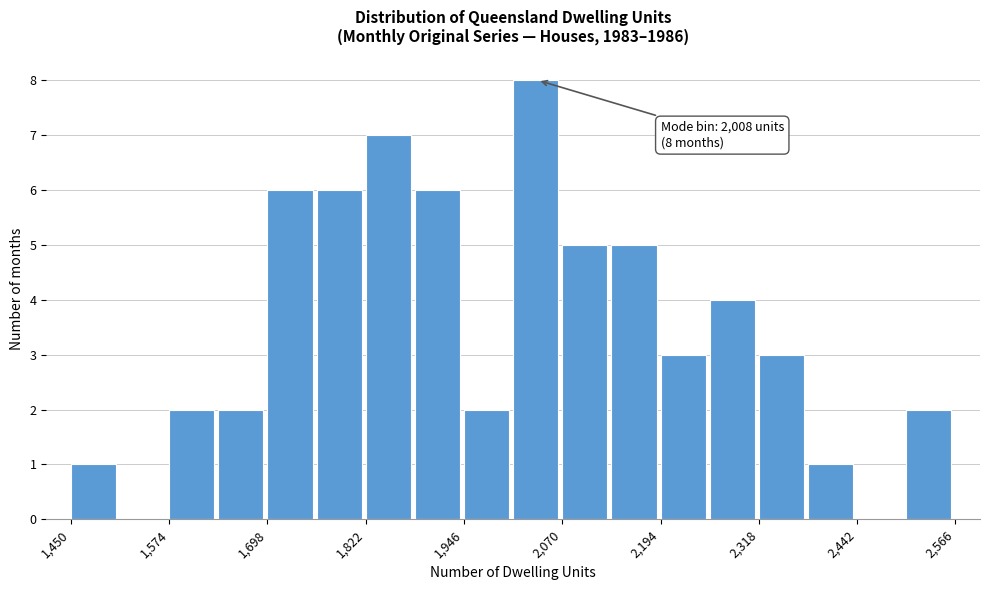

Around what value on the x-axis is the tallest bar? Give the approximate position of its centre, as read against the axis.

2040